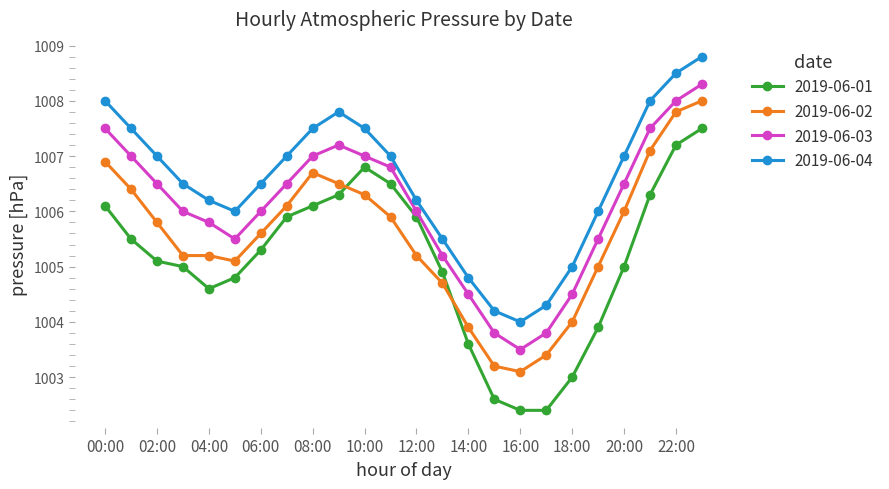

Reading right to left, list all the values displayed in this chart.

2019-06-01: 1007.5	1007.2	1006.3	1005.0	1003.9	1003.0	1002.4	1002.4	1002.6	1003.6	1004.9	1005.9	1006.5	1006.8	1006.3	1006.1	1005.9	1005.3	1004.8	1004.6	1005.0	1005.1	1005.5	1006.1
2019-06-02: 1008.0	1007.8	1007.1	1006.0	1005.0	1004.0	1003.4	1003.1	1003.2	1003.9	1004.7	1005.2	1005.9	1006.3	1006.5	1006.7	1006.1	1005.6	1005.1	1005.2	1005.2	1005.8	1006.4	1006.9
2019-06-03: 1008.3	1008.0	1007.5	1006.5	1005.5	1004.5	1003.8	1003.5	1003.8	1004.5	1005.2	1006.0	1006.8	1007.0	1007.2	1007.0	1006.5	1006.0	1005.5	1005.8	1006.0	1006.5	1007.0	1007.5
2019-06-04: 1008.8	1008.5	1008.0	1007.0	1006.0	1005.0	1004.3	1004.0	1004.2	1004.8	1005.5	1006.2	1007.0	1007.5	1007.8	1007.5	1007.0	1006.5	1006.0	1006.2	1006.5	1007.0	1007.5	1008.0